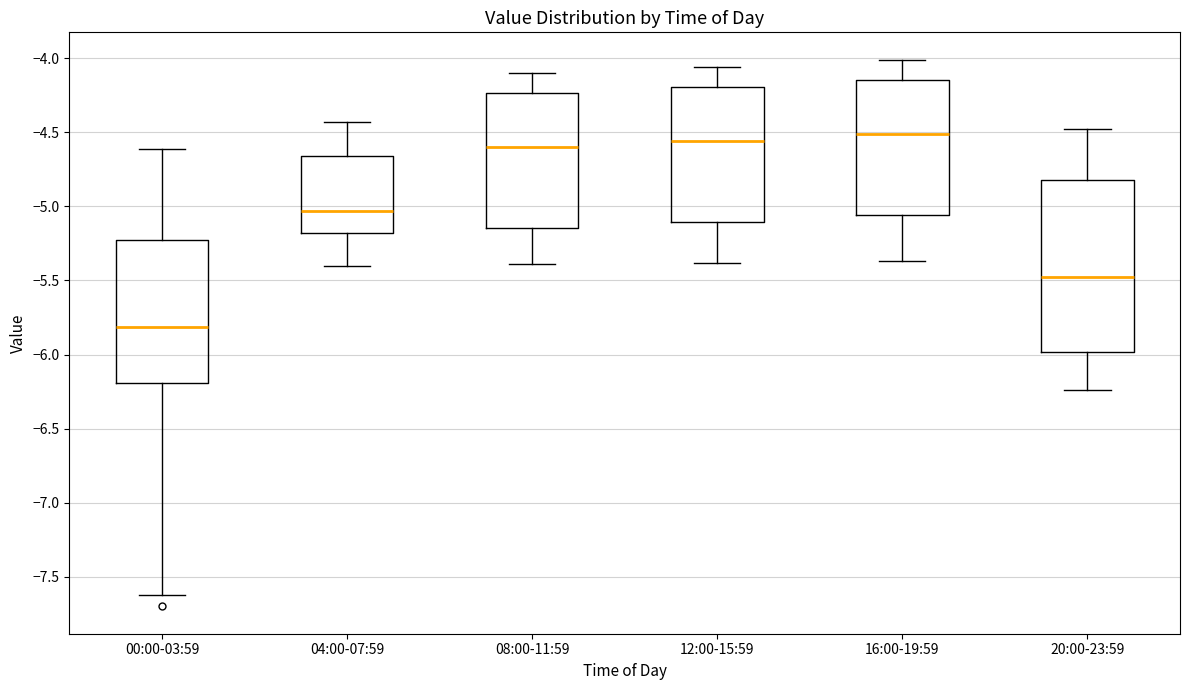

Which box has the highest median line?

16:00-19:59